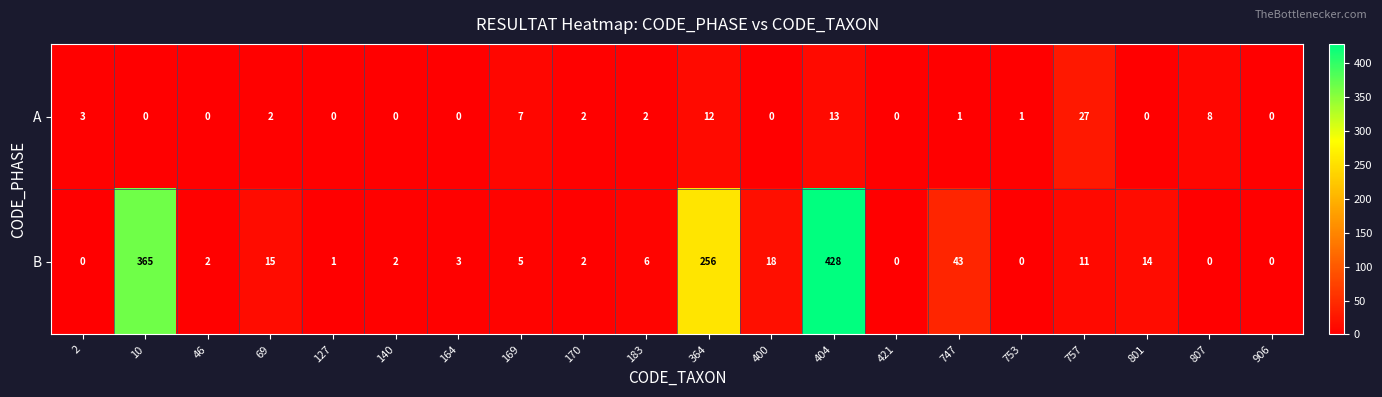

At how many categories does at least one series exceed 342?

2